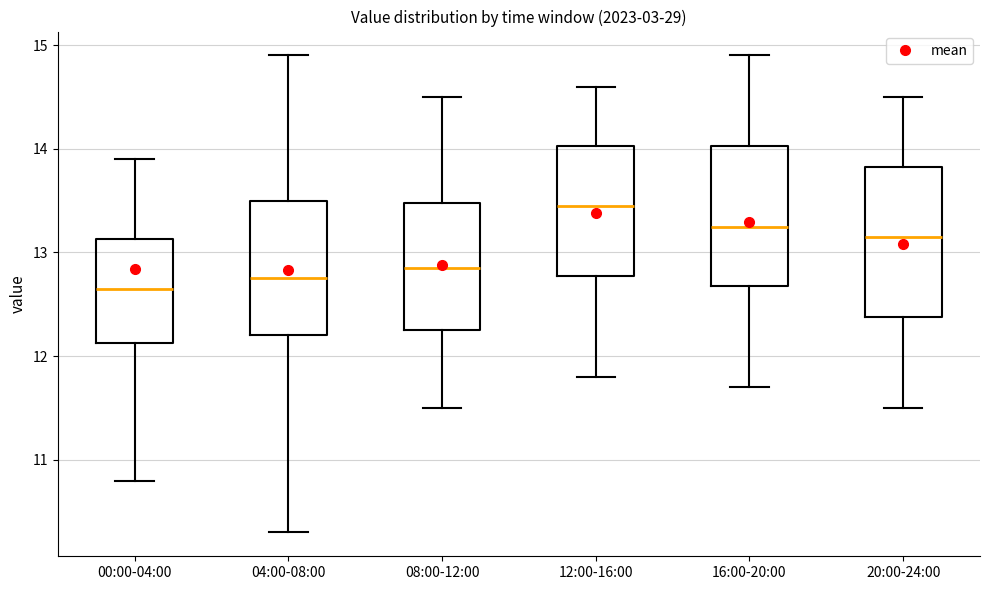

Reading left to right, transcribe this box plot: for each box, give where its median line is, the range the box spans, and where its two whiskers end, as read against the y-axis. The values are not printed on the chart, so give them approximately, as read against the axis.

00:00-04:00: median 12.7, box 12.1 to 13.1, whiskers 10.8 to 13.9
04:00-08:00: median 12.8, box 12.2 to 13.5, whiskers 10.3 to 14.9
08:00-12:00: median 12.9, box 12.3 to 13.5, whiskers 11.5 to 14.5
12:00-16:00: median 13.5, box 12.8 to 14.0, whiskers 11.8 to 14.6
16:00-20:00: median 13.3, box 12.7 to 14.0, whiskers 11.7 to 14.9
20:00-24:00: median 13.2, box 12.4 to 13.8, whiskers 11.5 to 14.5